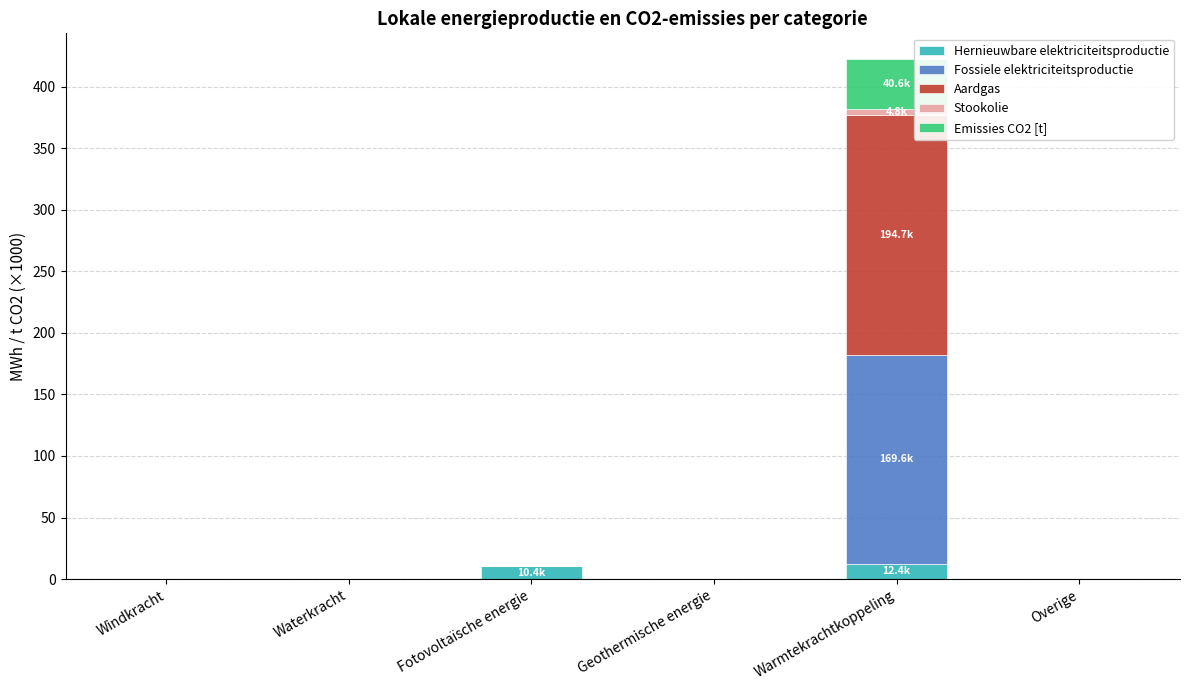

What is the approximate value of Hernieuwbare elektriciteitsproductie at Fotovoltaïsche energie?

10.4